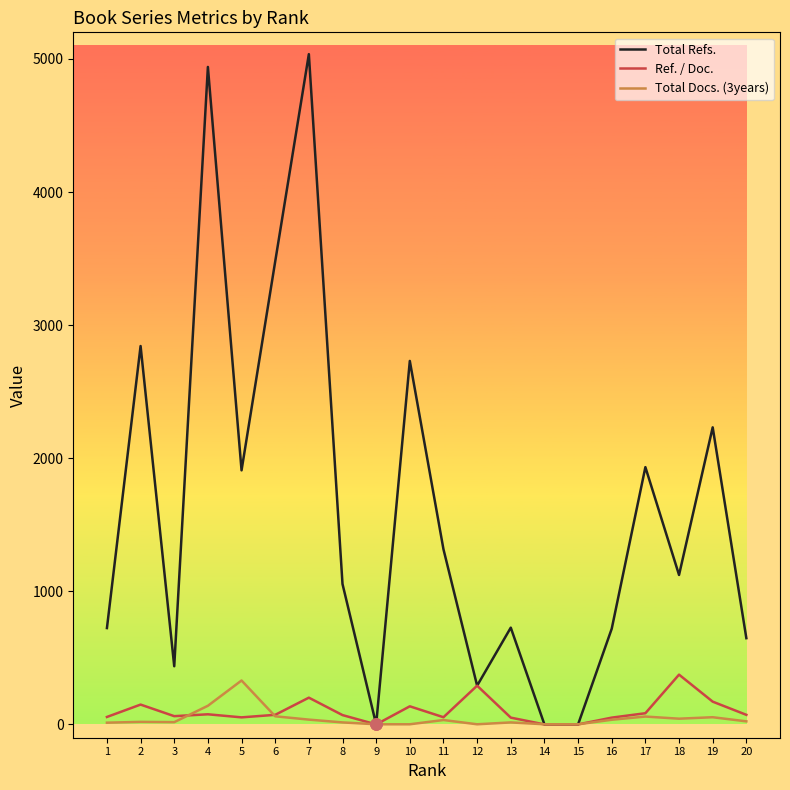

Does the chart have visible grid lines?

No